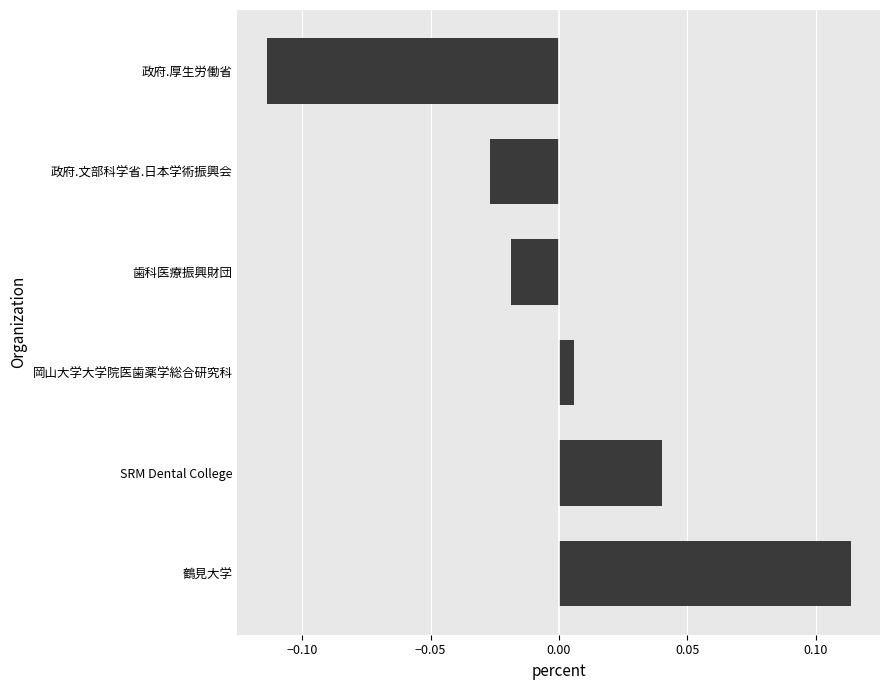

At which category does the chart reach its minimum across all series?

政府.厚生労働省